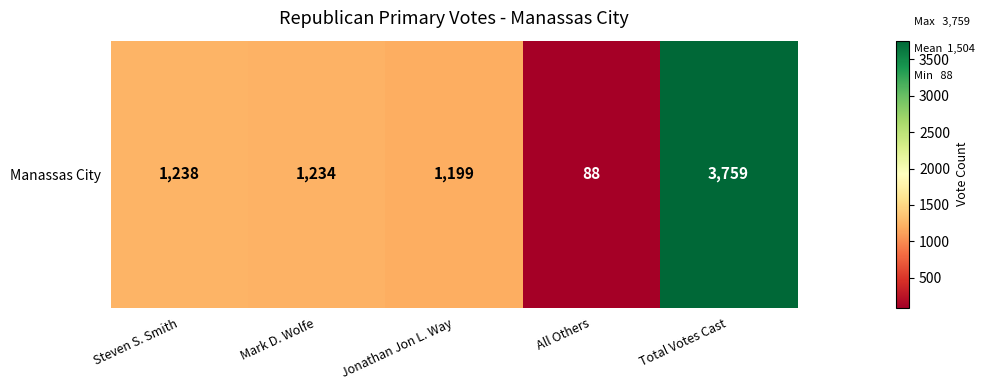

How many categories are shown in the chart?

5